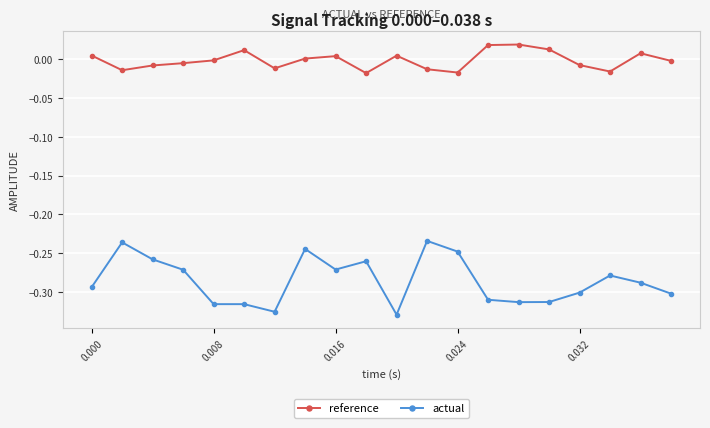

True or false: reference and actual intersect in this chart.

False